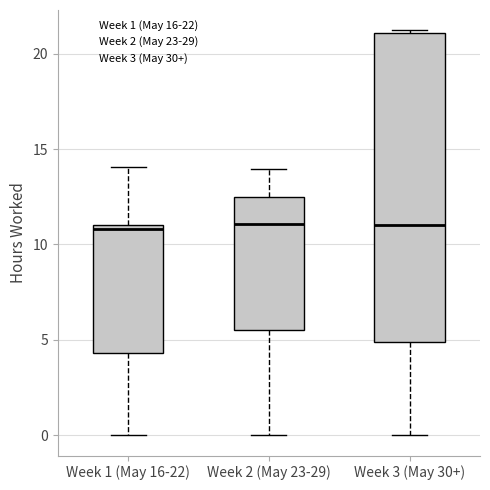

Reading left to right, read every box against the y-axis: the position of its median line, the range the box covers, and the ends of its whiskers. The values are not printed on the chart, so give them approximately, as read against the axis.

Week 1 (May 16-22): median 11.0 (just below the box's upper edge), box 4.5 to 11.0, whiskers 0.0 to 14.0
Week 2 (May 23-29): median 11.0, box 5.5 to 12.5, whiskers 0.0 to 14.0
Week 3 (May 30+): median 11.0, box 5.0 to 21.0, whiskers 0.0 to 21.0